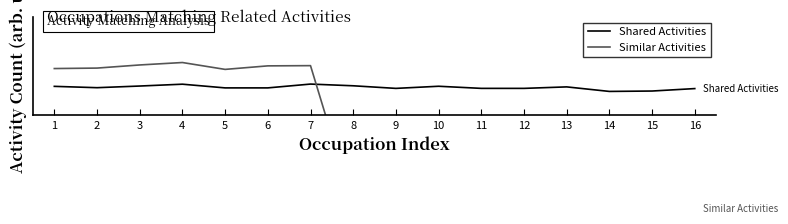

What is the average value of the Shared Activities series?

1.0